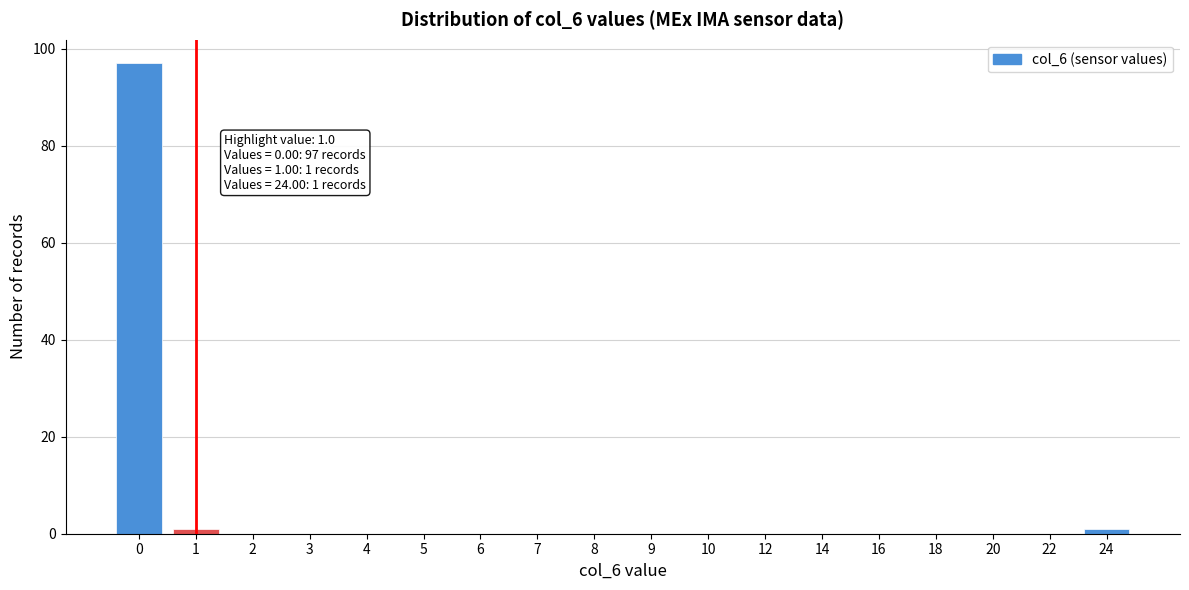

Reading left to right, extract all data points from this chart.

0=97	1=1	2=0	3=0	4=0	5=0	6=0	7=0	8=0	9=0	10=0	12=0	14=0	16=0	18=0	20=0	22=0	24=1